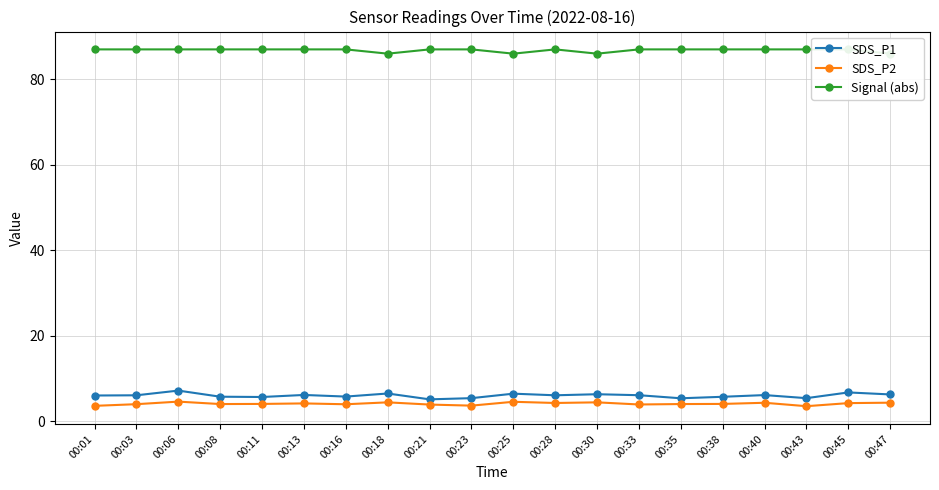

What is the sum of all SDS_P1 values?

119.8